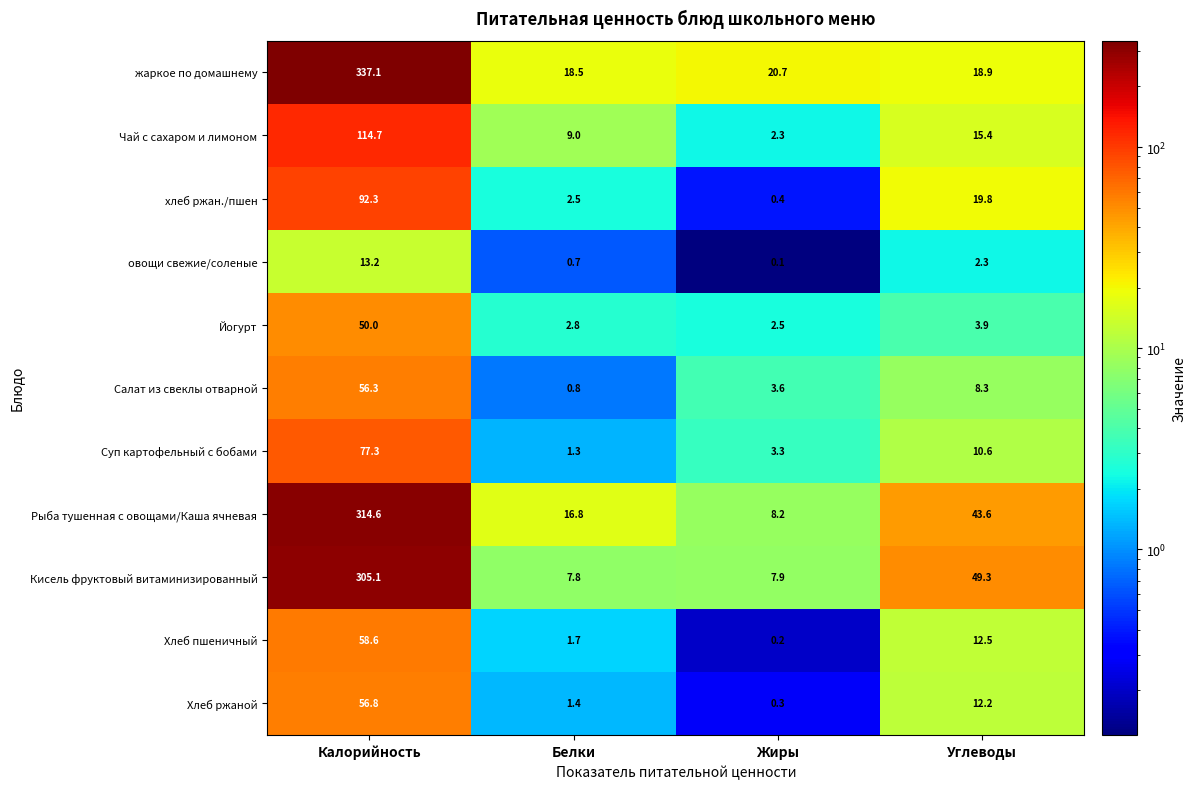

Which label corresponds to the largest value in the chart?

Калорийность